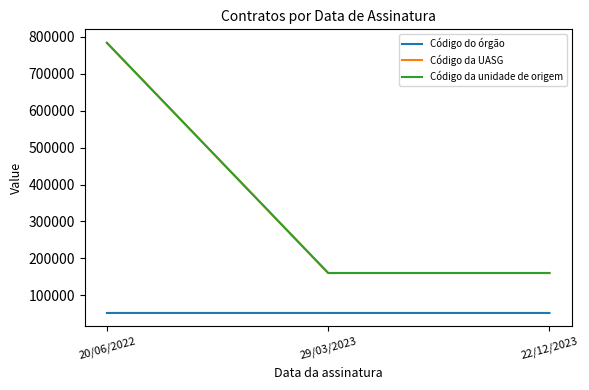

List the series in order of their peak value, lowest first.

Código do órgão, Código da UASG, Código da unidade de origem